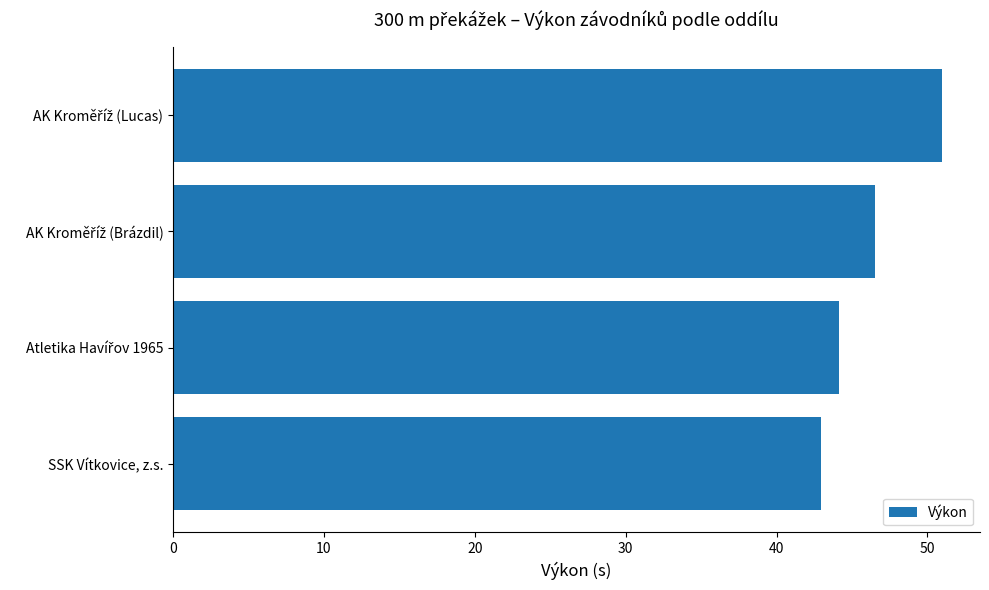

What is the minimum value shown in the chart?

43.0